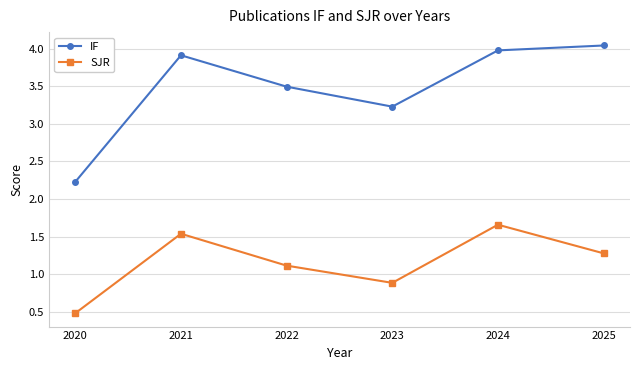

What is the sum of the SJR values at 2025 and 2024?

2.9